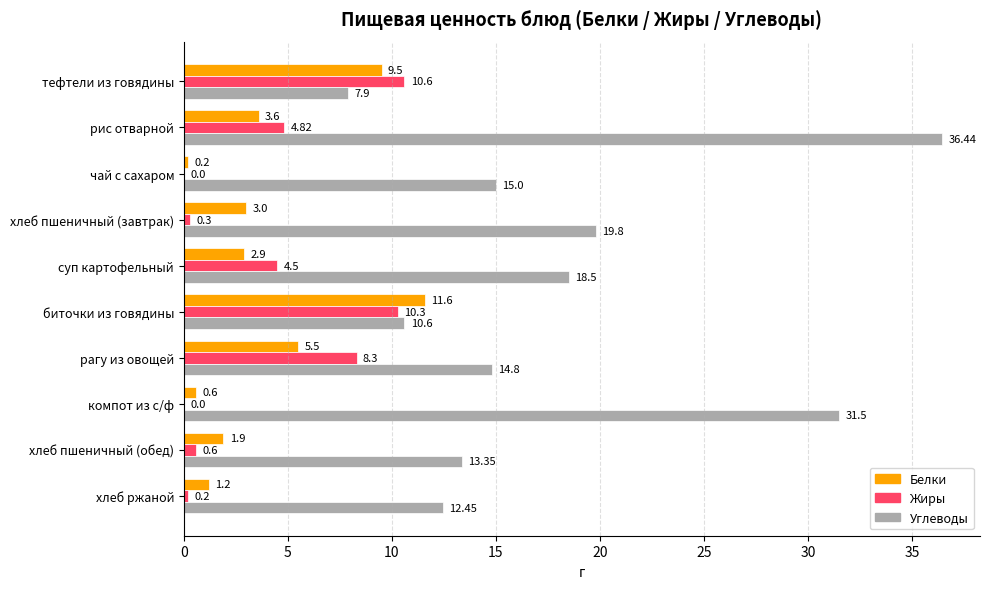

What is the sum of all Жиры values?

39.6